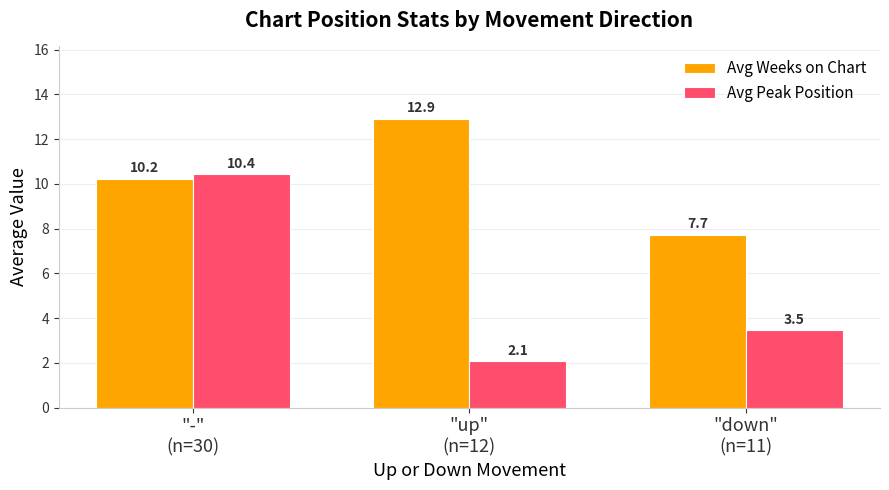

List the labels in order of Avg Peak Position value, largest first.

"-"
(n=30), "down"
(n=11), "up"
(n=12)